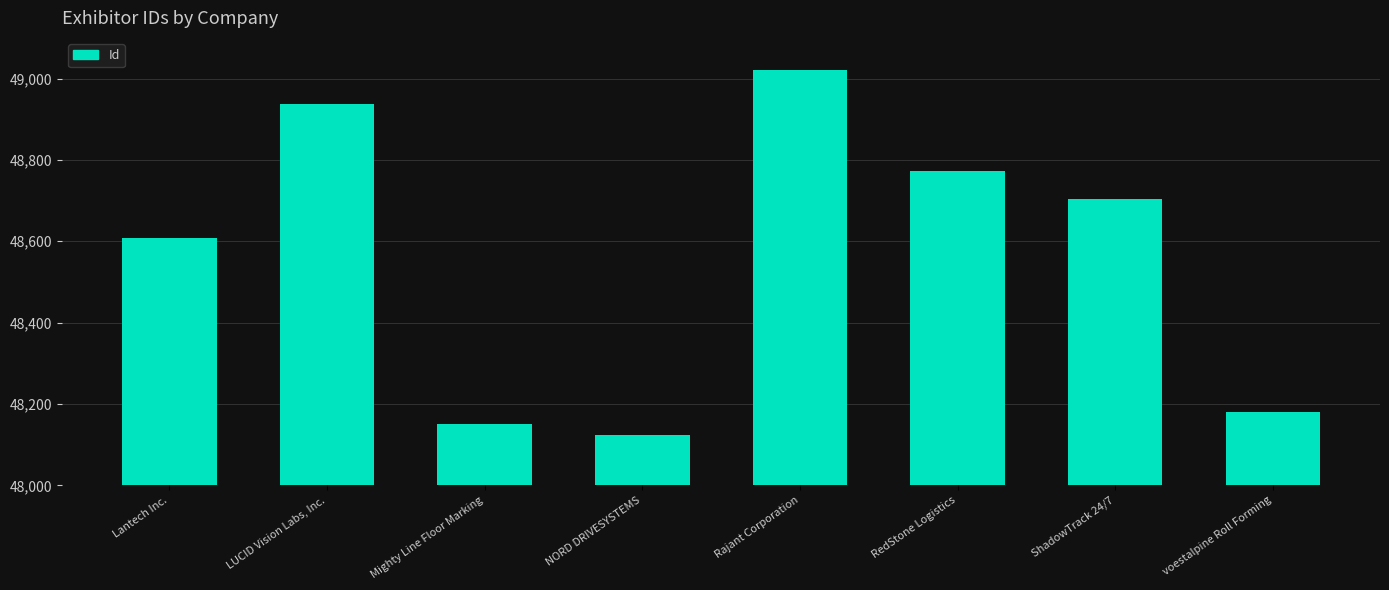

How many distinct data groups are displayed?

1